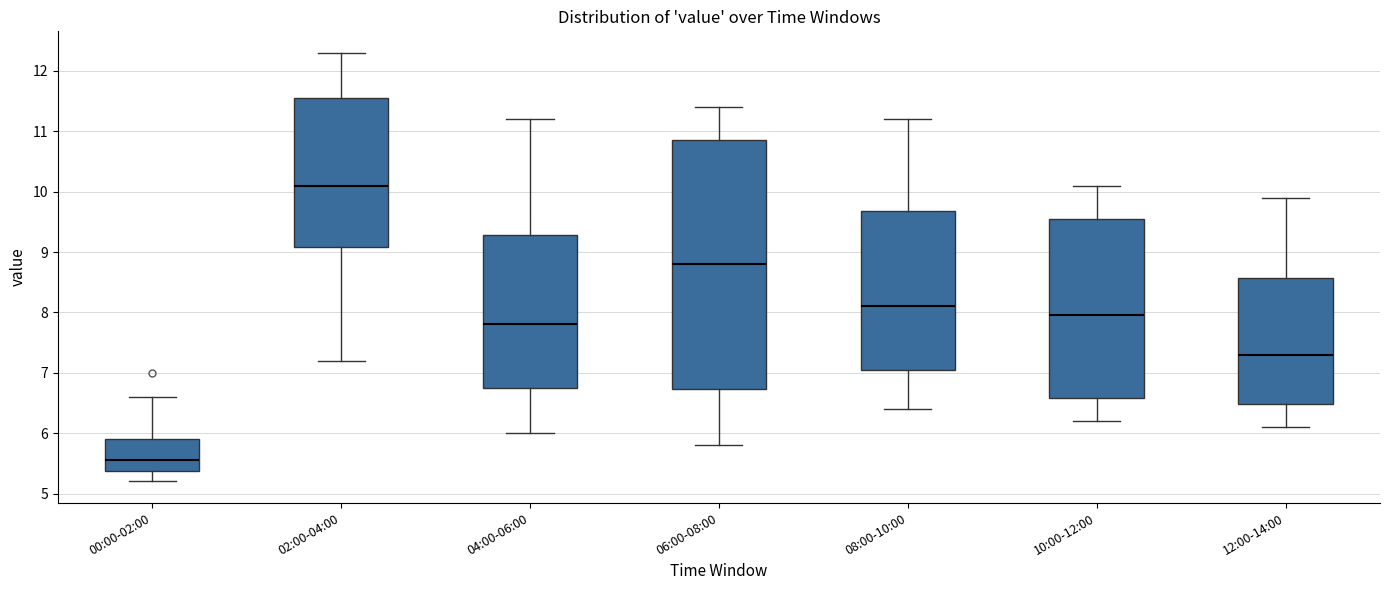

Reading left to right, read every box against the y-axis: the position of its median line, the range the box covers, and the ends of its whiskers. The values are not printed on the chart, so give them approximately, as read against the axis.

00:00-02:00: median 5.6, box 5.4 to 5.9, whiskers 5.2 to 6.6
02:00-04:00: median 10.1, box 9.1 to 11.6, whiskers 7.2 to 12.3
04:00-06:00: median 7.8, box 6.8 to 9.3, whiskers 6.0 to 11.2
06:00-08:00: median 8.8, box 6.7 to 10.9, whiskers 5.8 to 11.4
08:00-10:00: median 8.1, box 7.1 to 9.7, whiskers 6.4 to 11.2
10:00-12:00: median 8.0, box 6.6 to 9.6, whiskers 6.2 to 10.1
12:00-14:00: median 7.3, box 6.5 to 8.6, whiskers 6.1 to 9.9